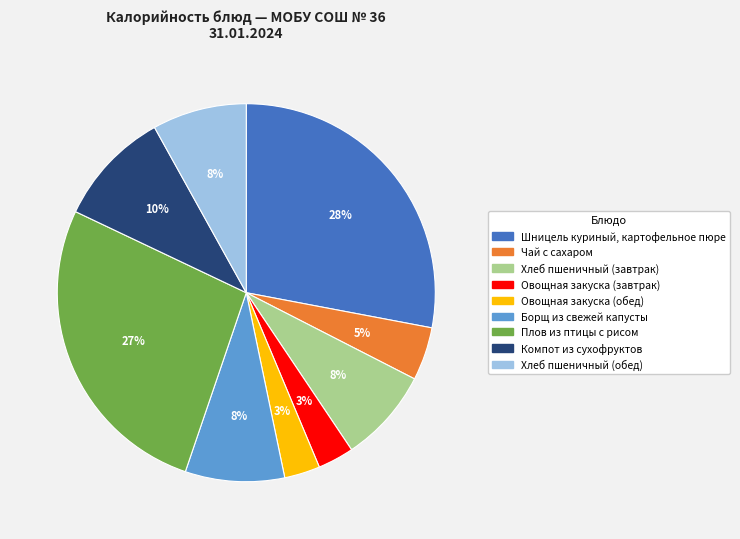

Approximately how many times larger is the value at Шницель куриный, картофельное пюре compared to Хлеб пшеничный (обед)?

3.5